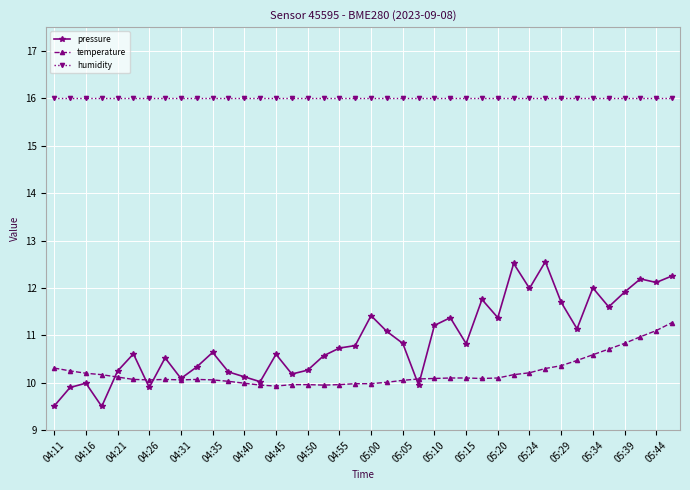

What is the greatest value displayed?

16.0